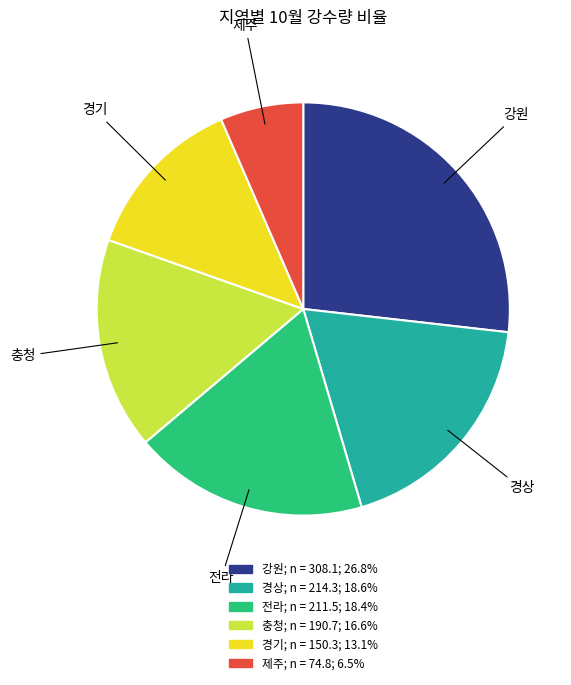

Does any single category account for the majority?

No